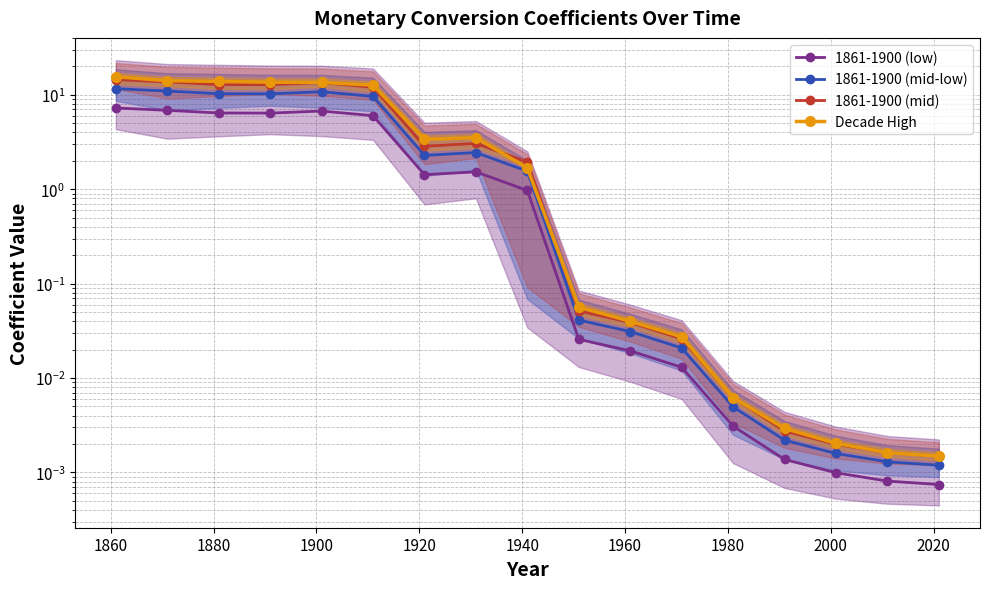

True or false: Decade High and 1861-1900 (mid-low) intersect in this chart.

False